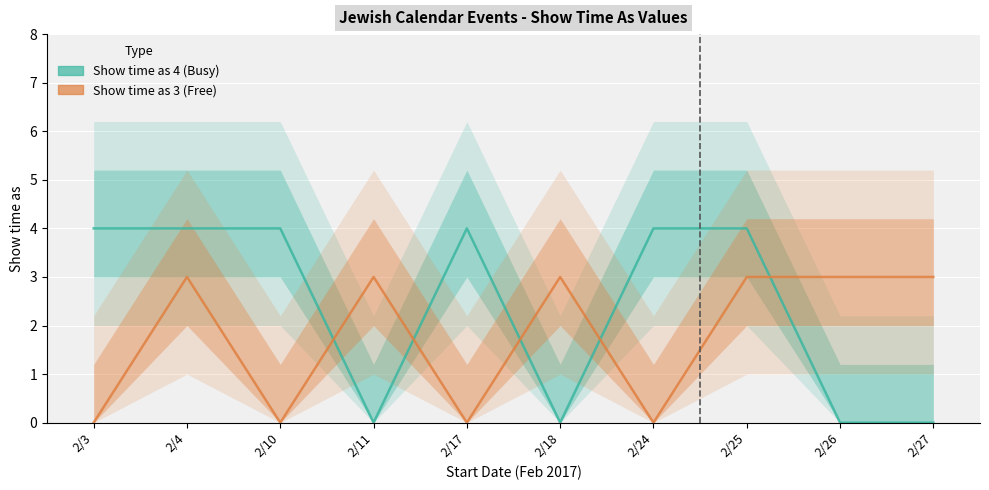

What is the difference between the maximum and minimum values in the Show time as (value 3) series?

3